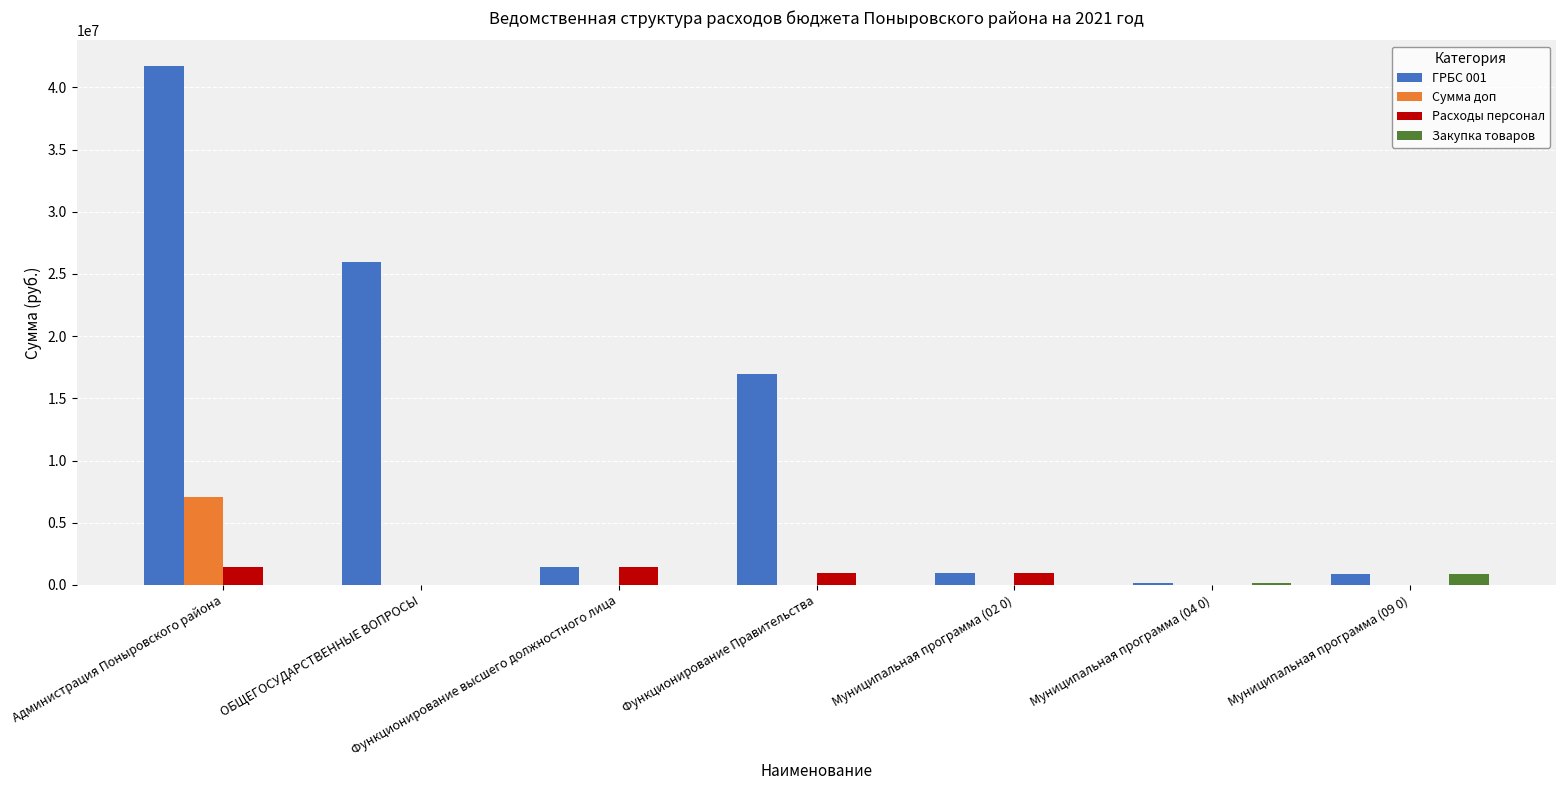

What is the sum of the Закупка товаров values at Администрация Поныровского района and Муниципальная программа (04 0)?

174995